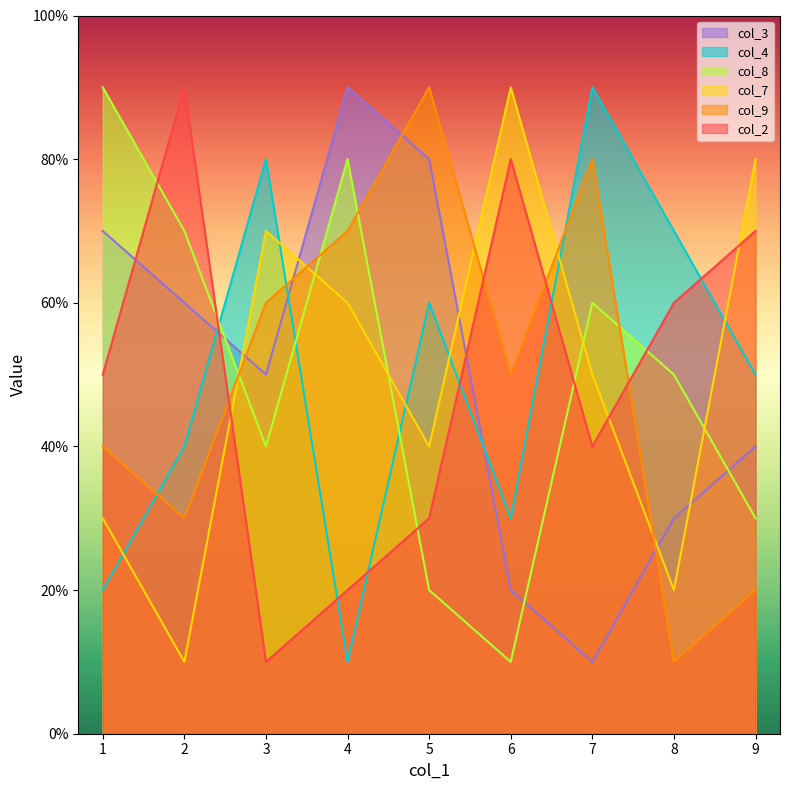

What are all the series names shown in the legend?

col_3, col_4, col_8, col_7, col_9, col_2